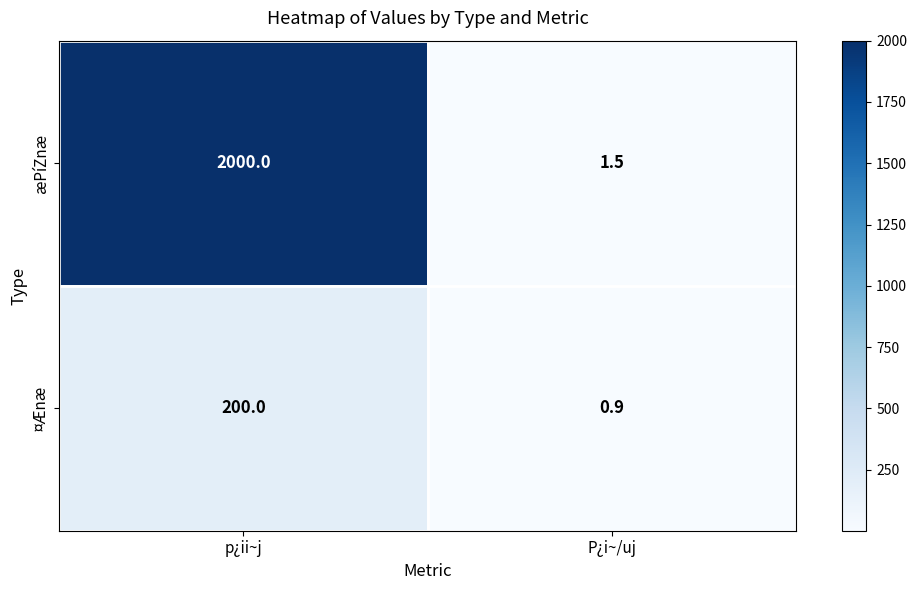

Reading left to right, list all the values displayed in this chart.

æPíZnæ: 2000.0	1.5
¤Ænæ: 200.0	0.9